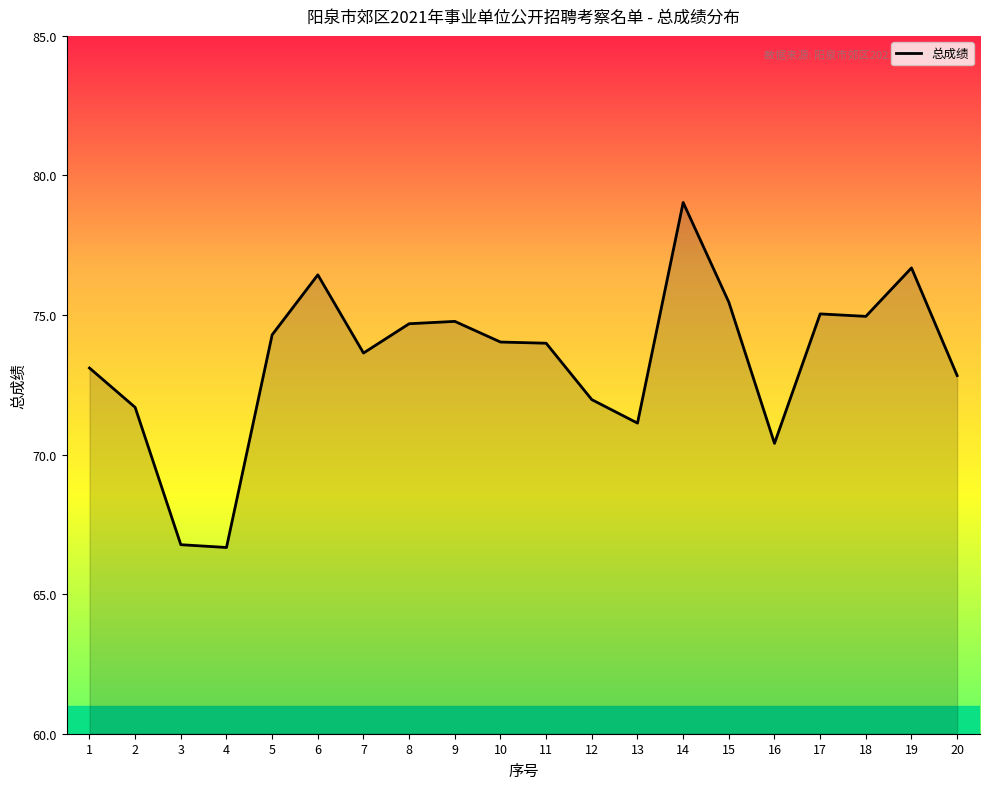

Which has a higher value, 14 or 11?

14